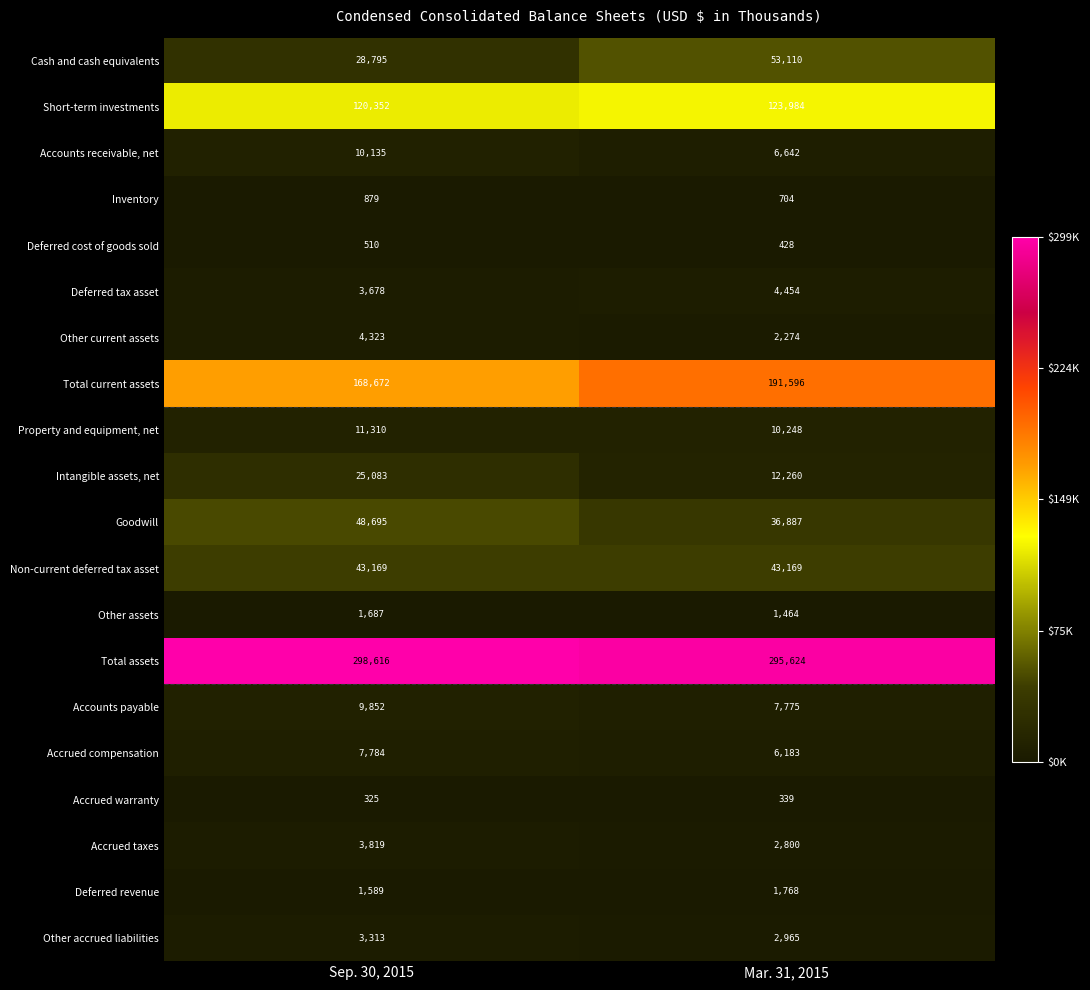

What is the maximum value shown in the chart?

298616